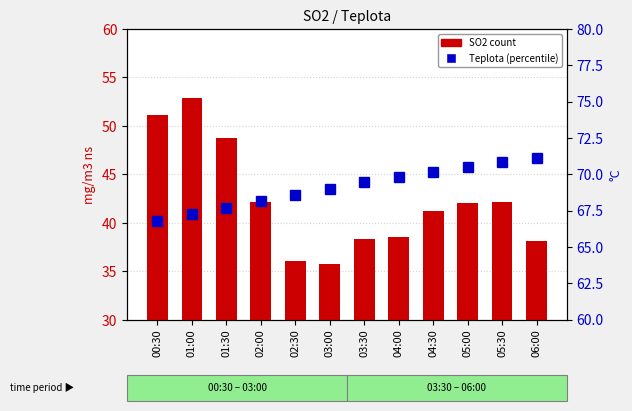

What is the sum of all SO2 (count) values?

507.0